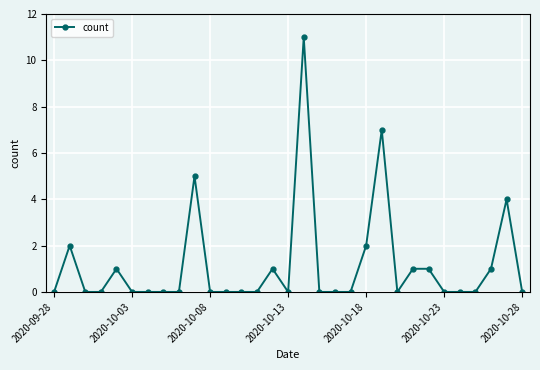

What is the maximum value shown in the chart?

11